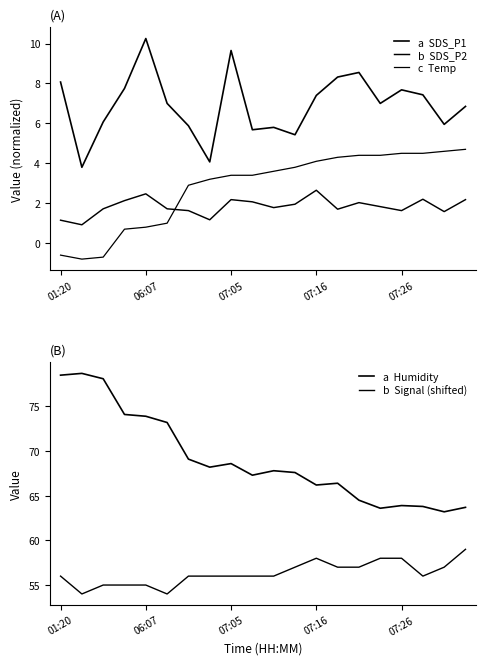

Rank the series by their maximum value, from highest to lowest.

a  Humidity, b  Signal (shifted), a  SDS_P1, c  Temp, b  SDS_P2